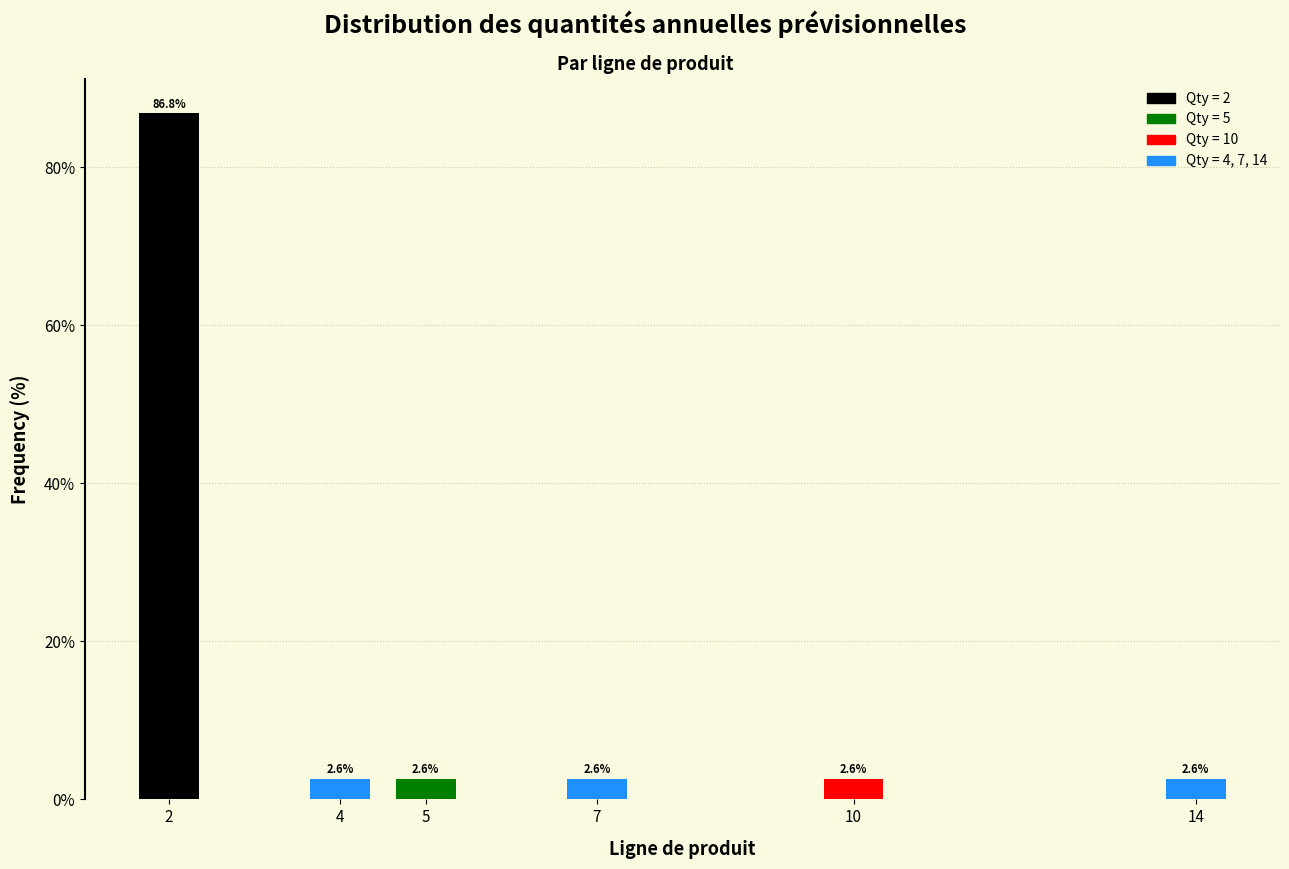

Reading left to right, extract all data points from this chart.

2=86.8	4=2.6	5=2.6	7=2.6	10=2.6	14=2.6